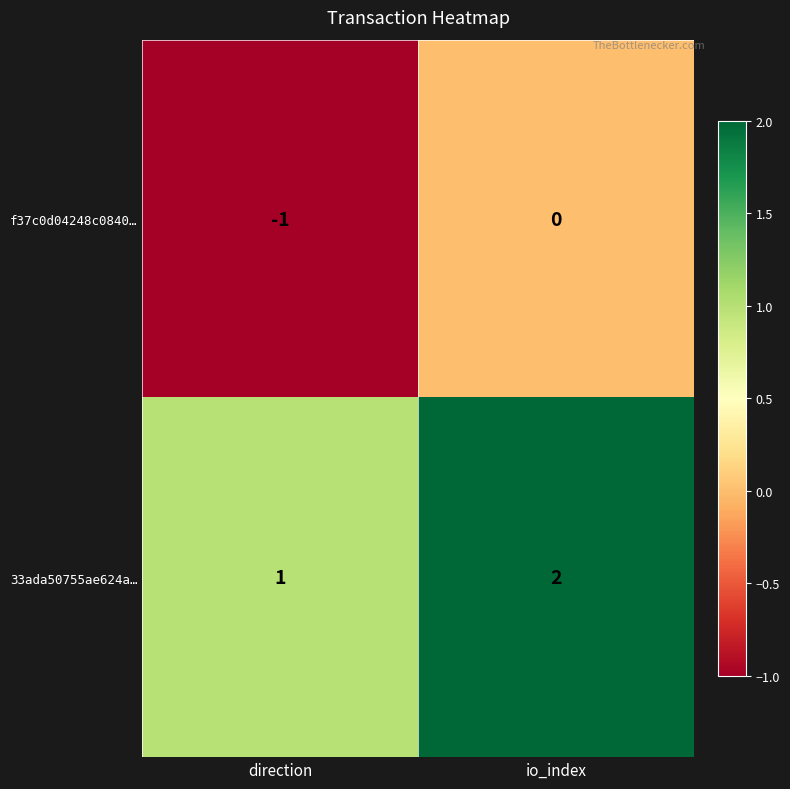

Which label corresponds to the largest value in the chart?

io_index